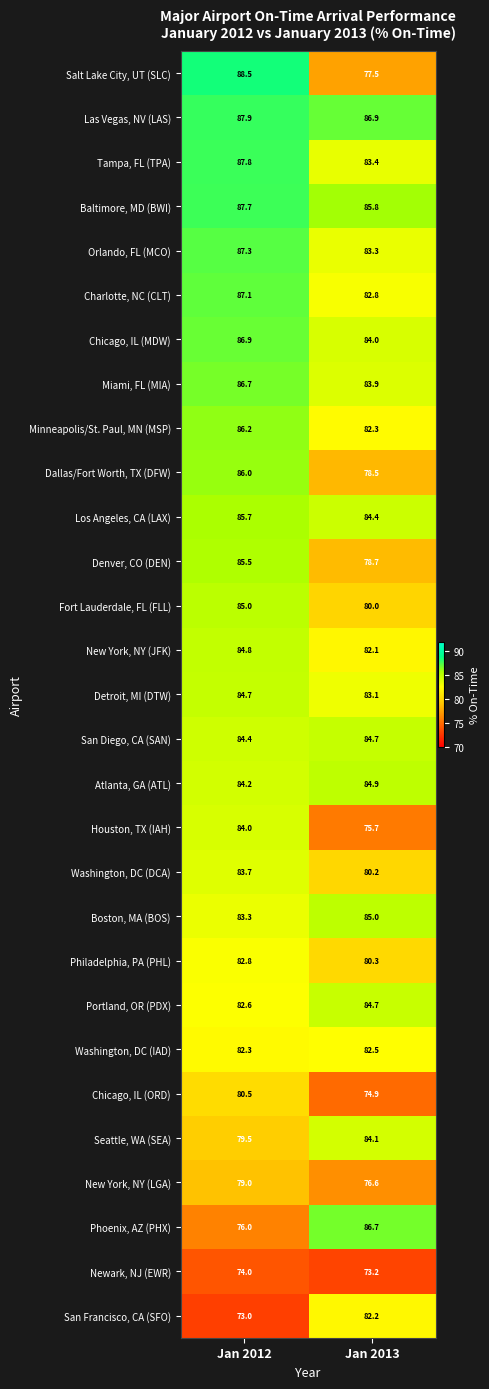

The Orlando, FL (MCO) series shows 45.1 at Jan 2013. True or false?

False